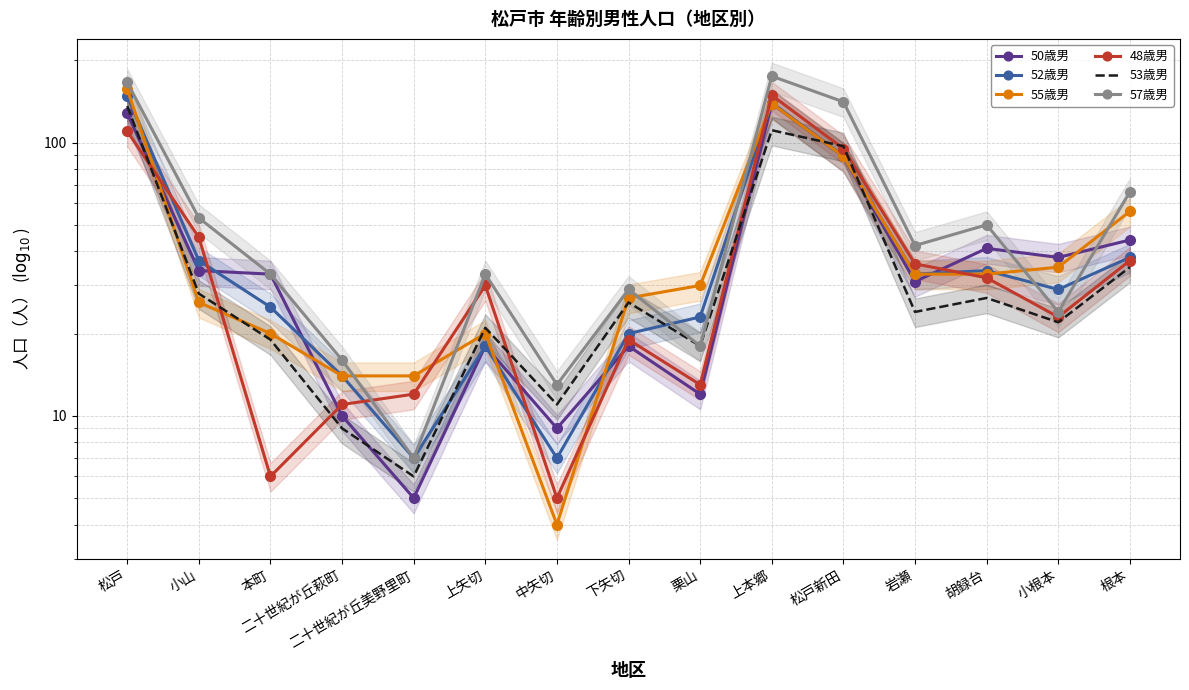

Which series changed the most between 栗山 and 上本郷?

57歳男